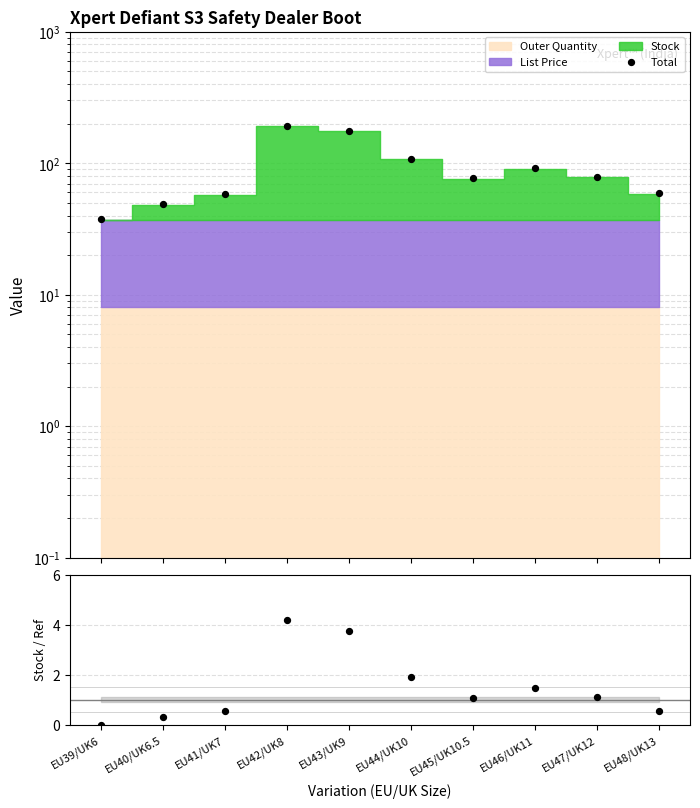

At which category is the sum across all series the highest?

EU42/UK8